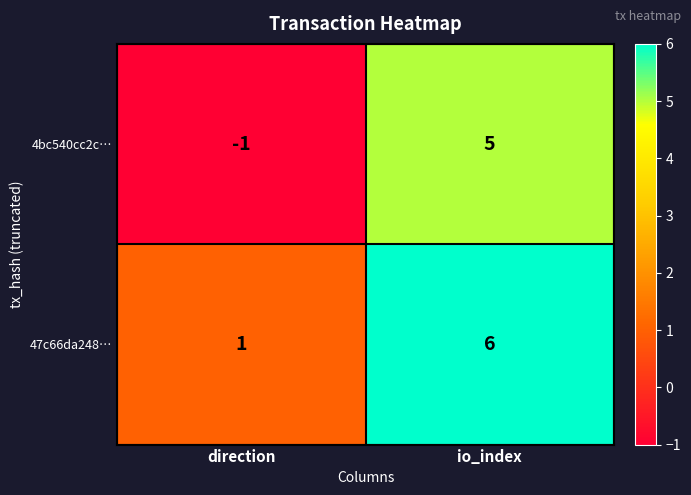

Rank the series by their average value, from highest to lowest.

47c66da248…, 4bc540cc2c…